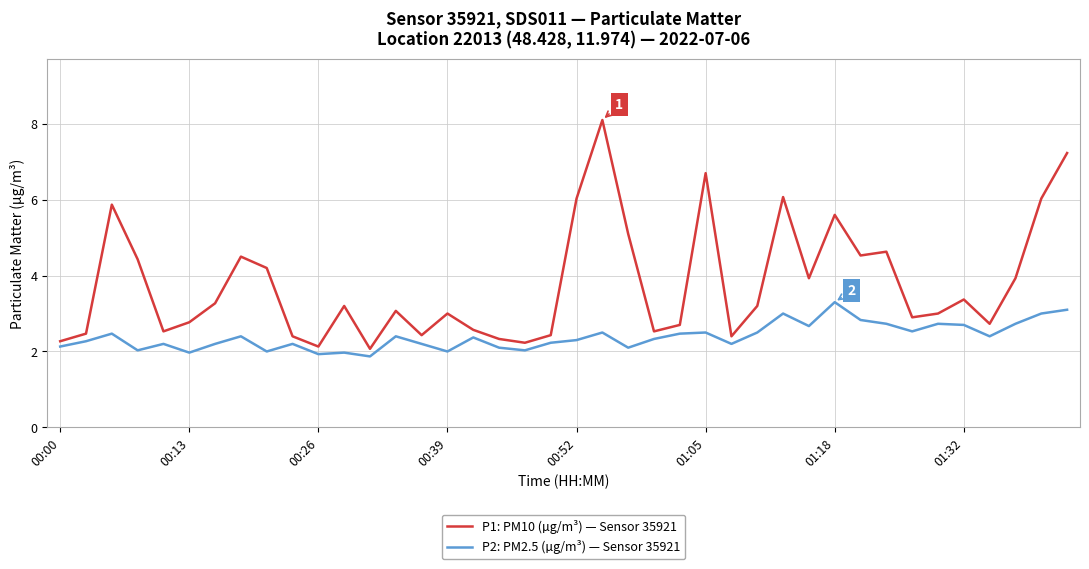

True or false: P1: PM10 (µg/m³) — Sensor 35921 and P2: PM2.5 (µg/m³) — Sensor 35921 cross at least once.

False